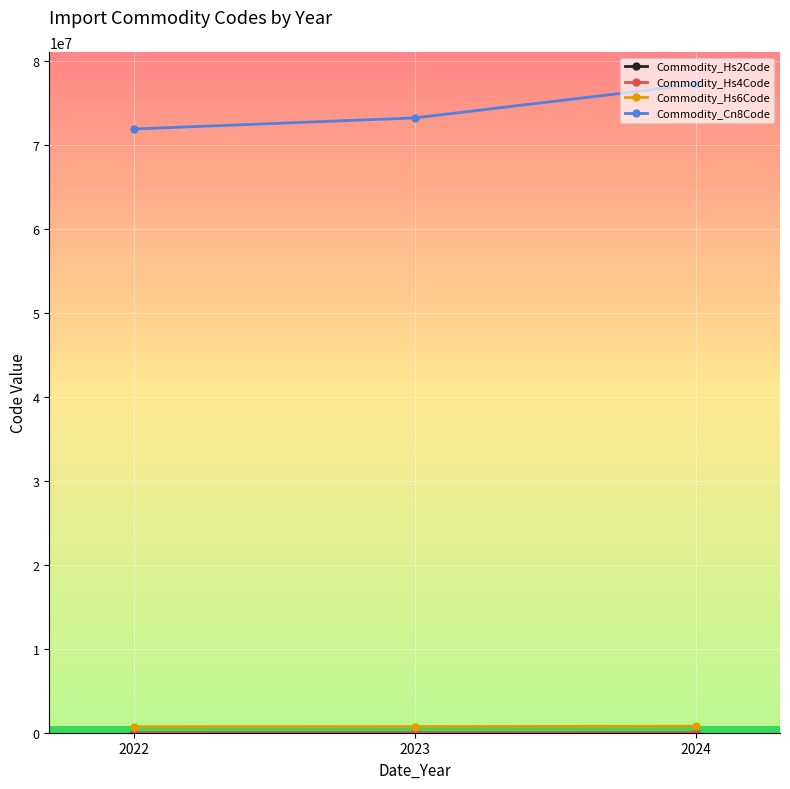

At how many categories does at least one series exceed 6159580?

3